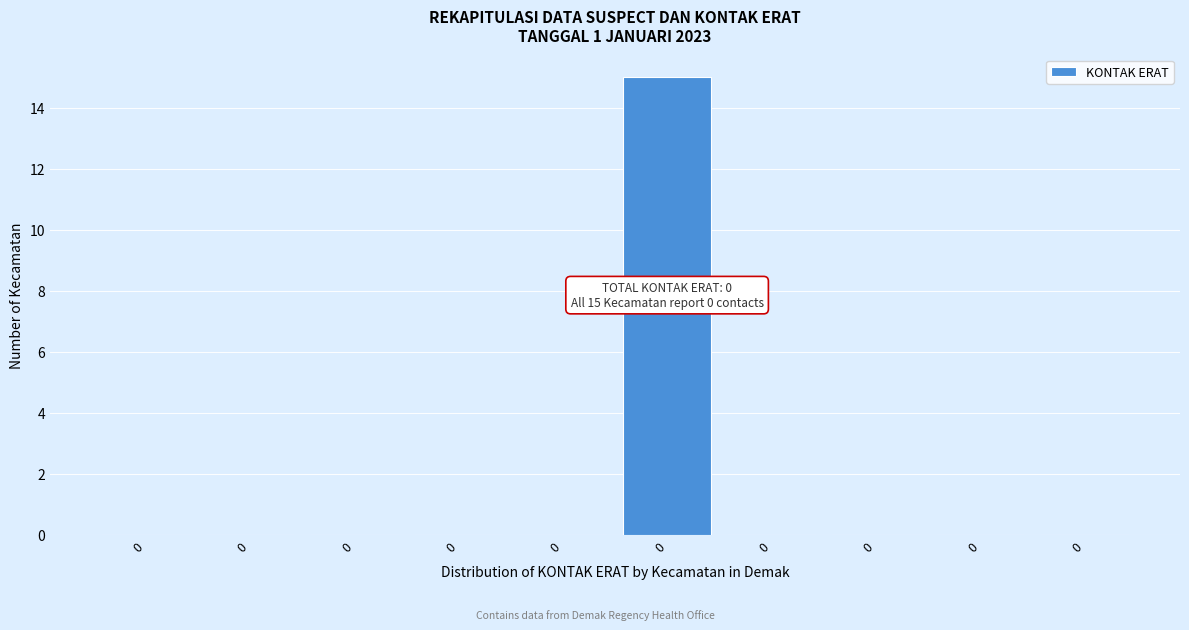

Count the number of data series in this chart.

1